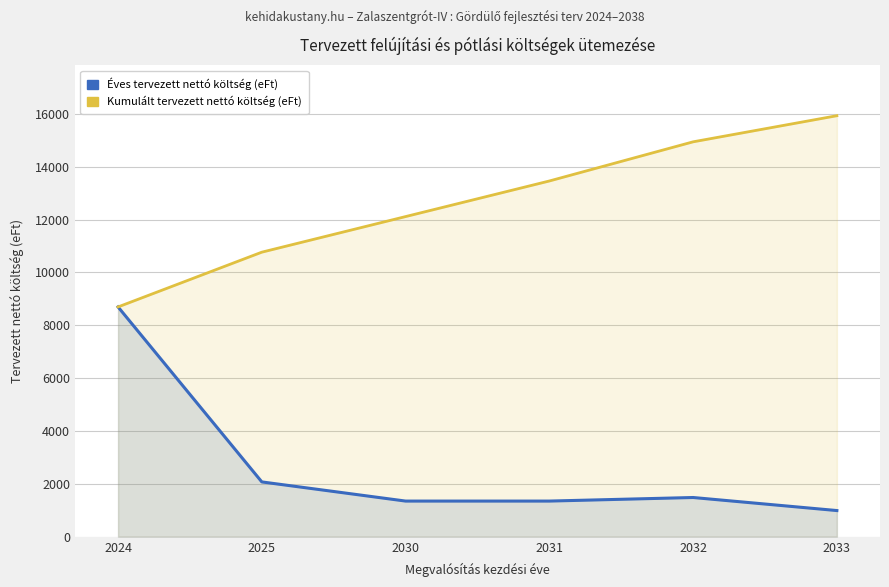

Where is Éves tervezett nettó költség (eFt) nearest to the value 4841?

2025